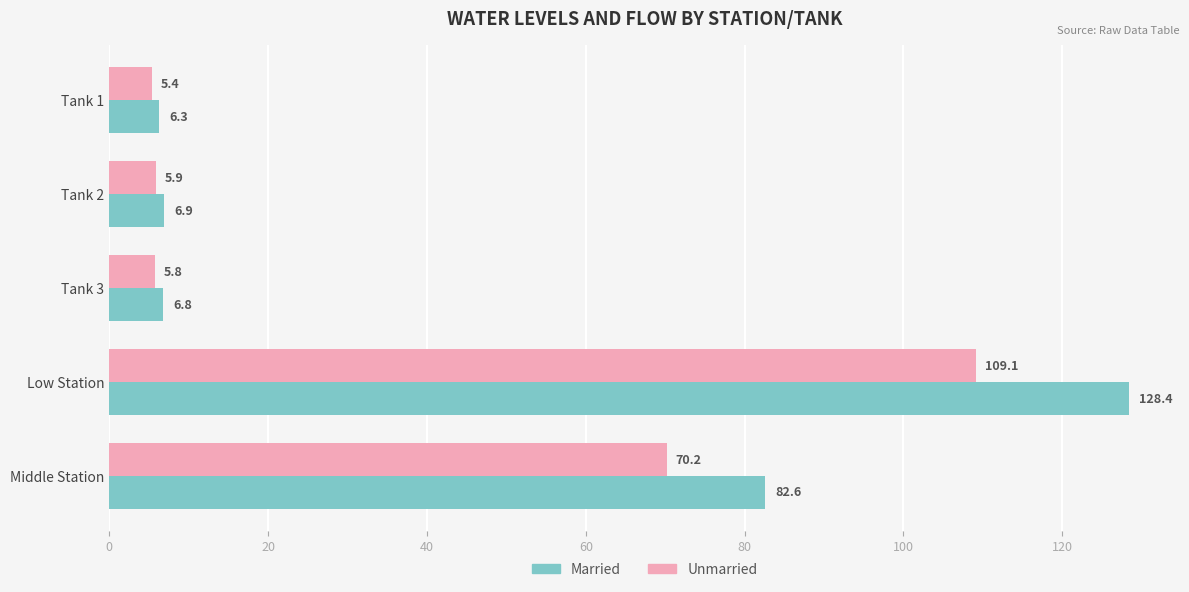

Which series changed the most between Tank 1 and Middle Station?

Married